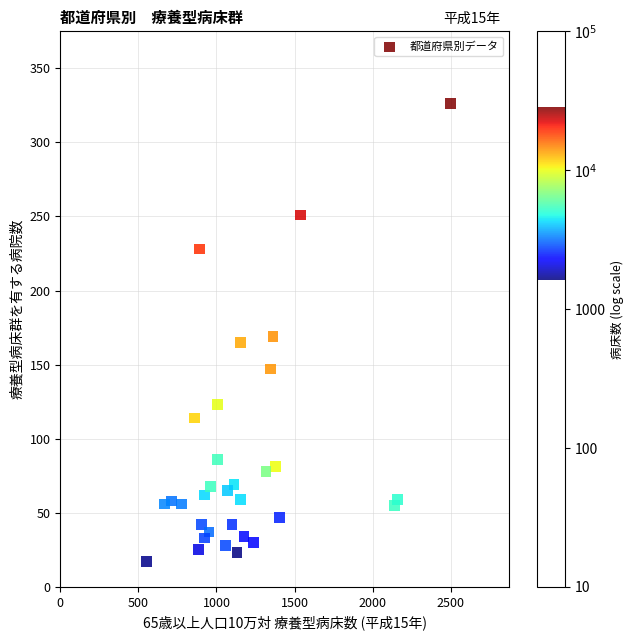

What is the range of Y values (max minus min)?

309